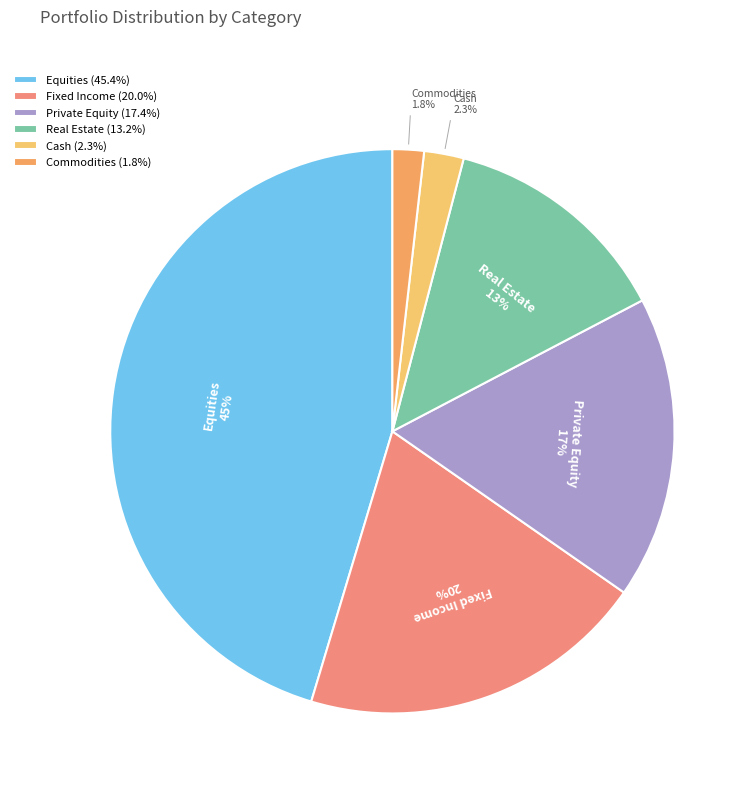

True or false: Equities accounts for 51% of the total.

False